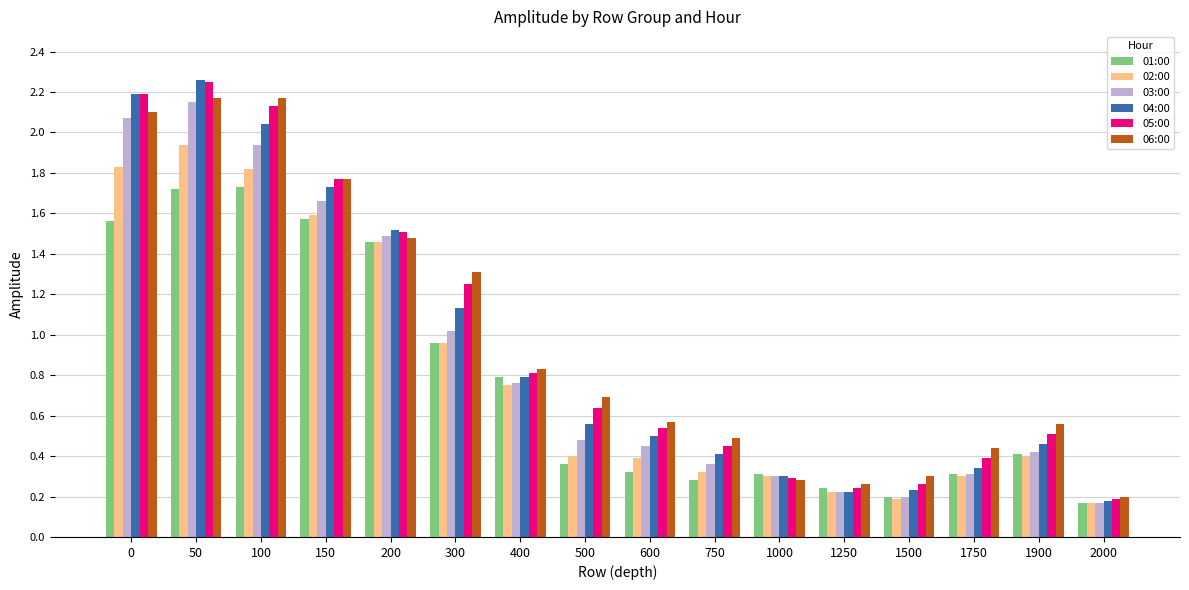

Which label corresponds to the largest value in the chart?

50